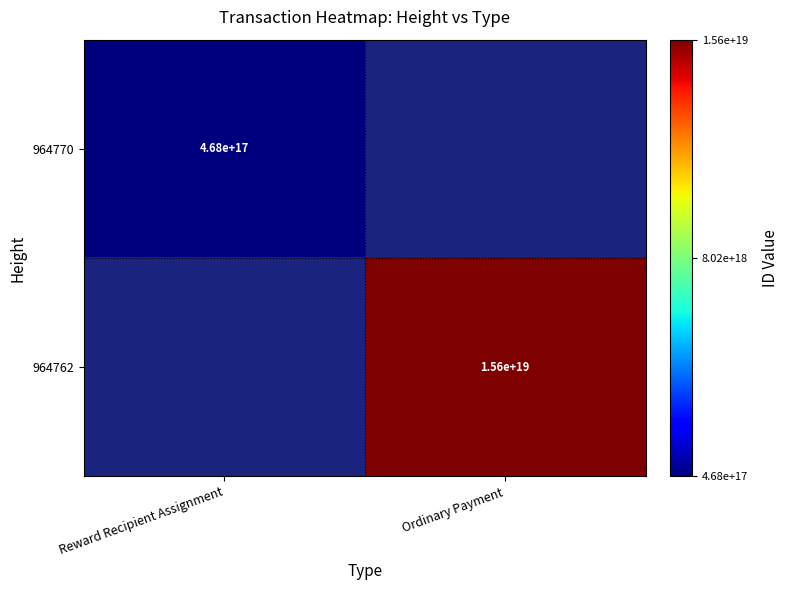

Is it true that 964762 equals 4721604781641755648.0 at Ordinary Payment?

False